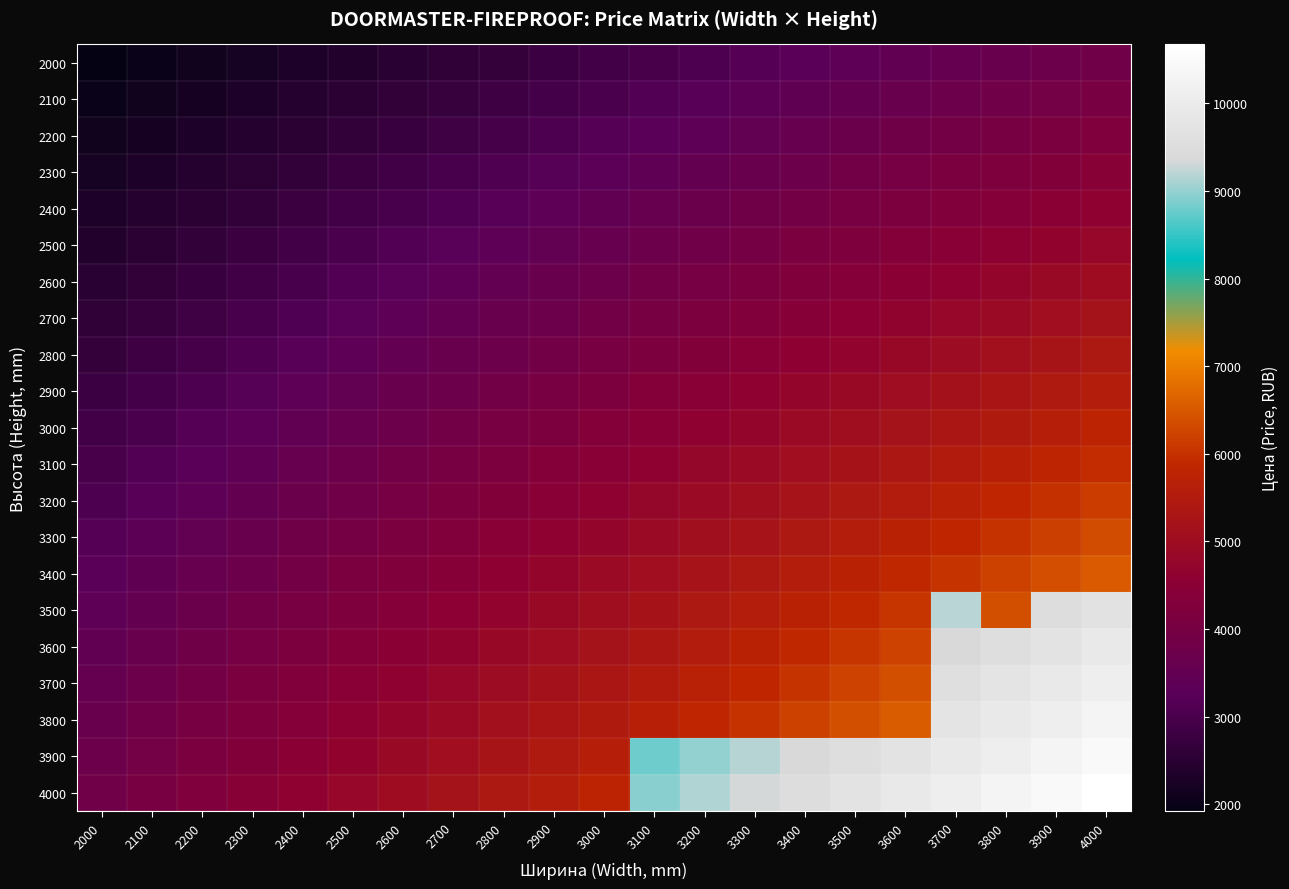

Which category has the lowest value across all series?

2000